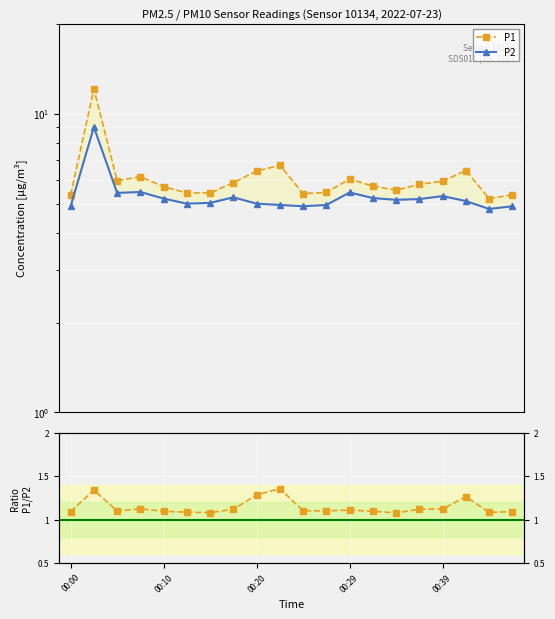

What is the difference between the maximum and minimum values in the P1 series?

6.9